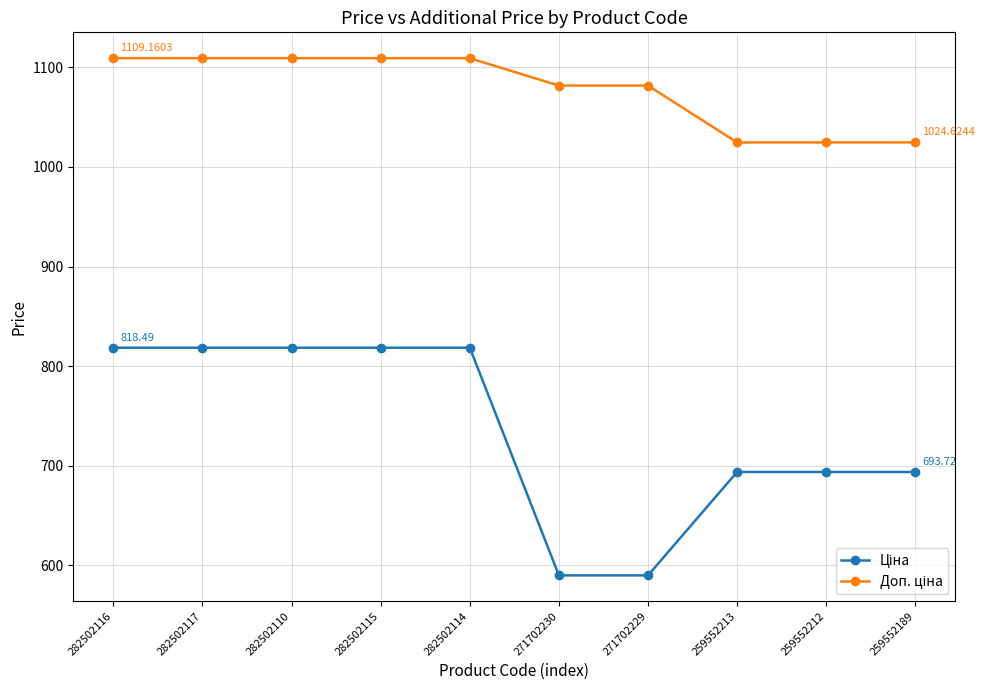

At how many categories does at least one series exceed 885?

10